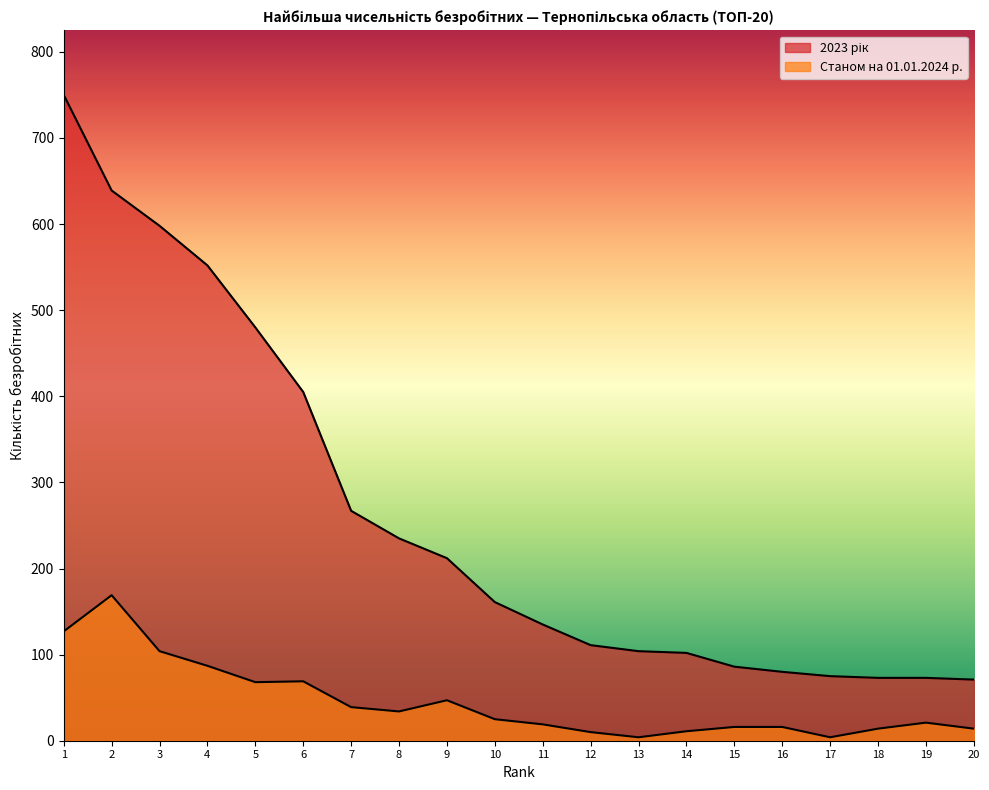

True or false: Станом на 01.01.2024 р. and 2023 рік intersect in this chart.

False